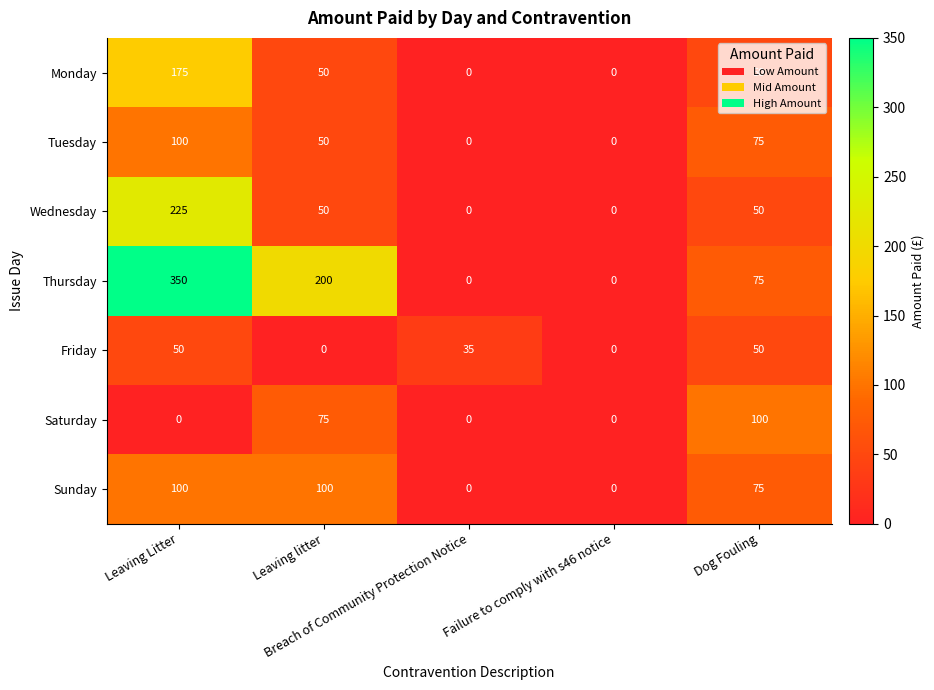

What is the average value of the Friday series?

27